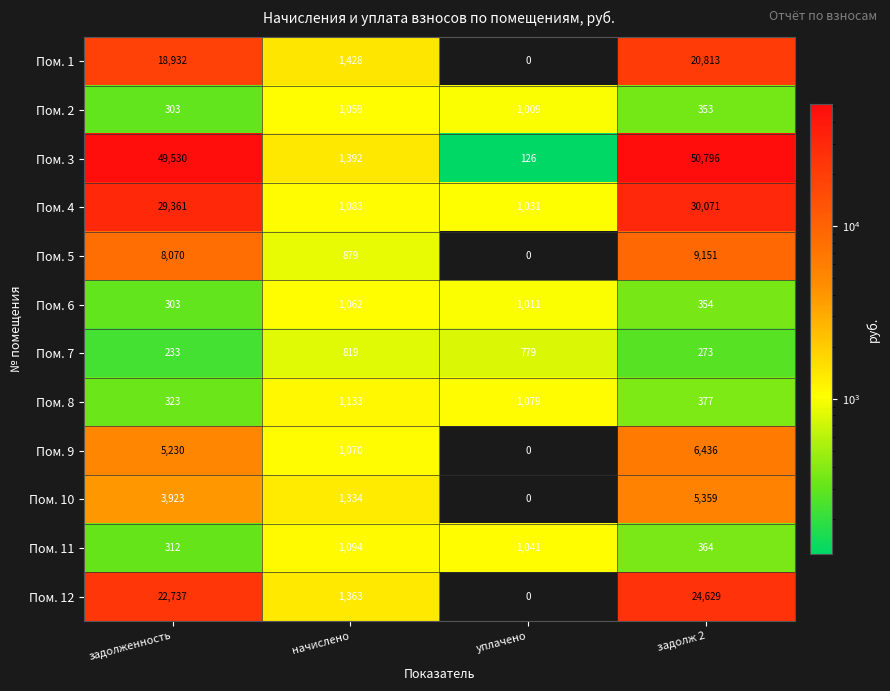

Rank the series by their maximum value, from highest to lowest.

Пом. 3, Пом. 4, Пом. 12, Пом. 1, Пом. 5, Пом. 9, Пом. 10, Пом. 8, Пом. 11, Пом. 6, Пом. 2, Пом. 7